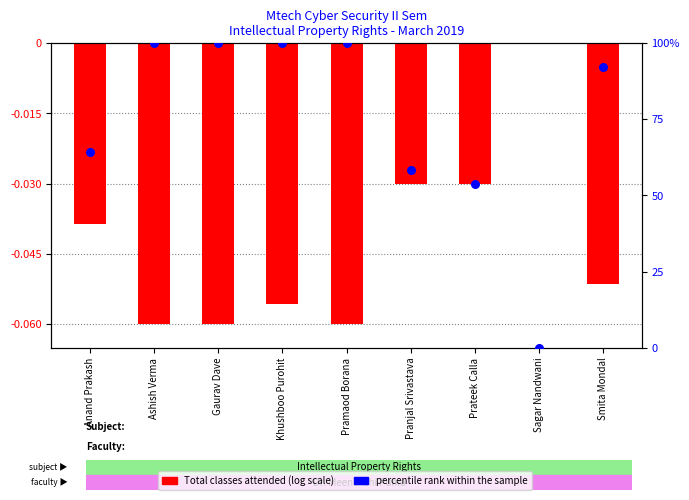

What is the total value across all series at Pranjal Srivastava?

58.3